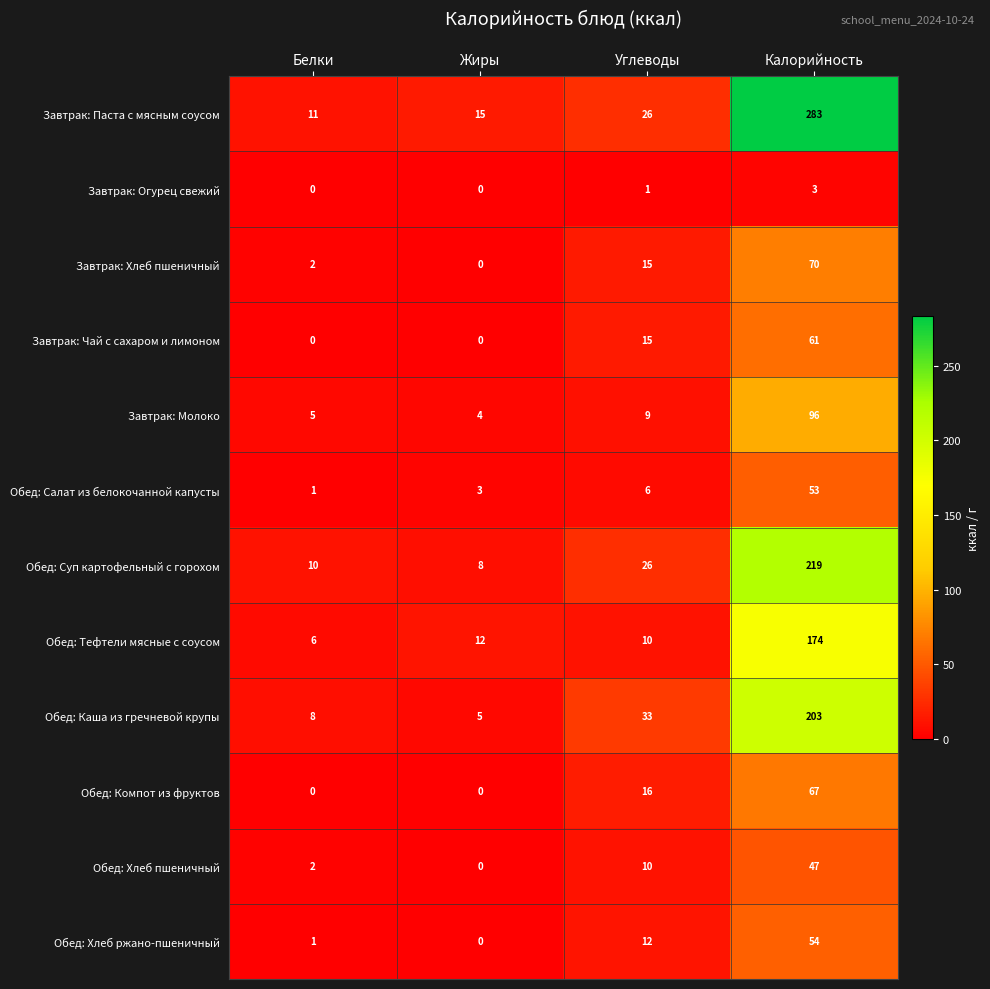

What is the maximum value for Обед: Хлеб пшеничный?

47